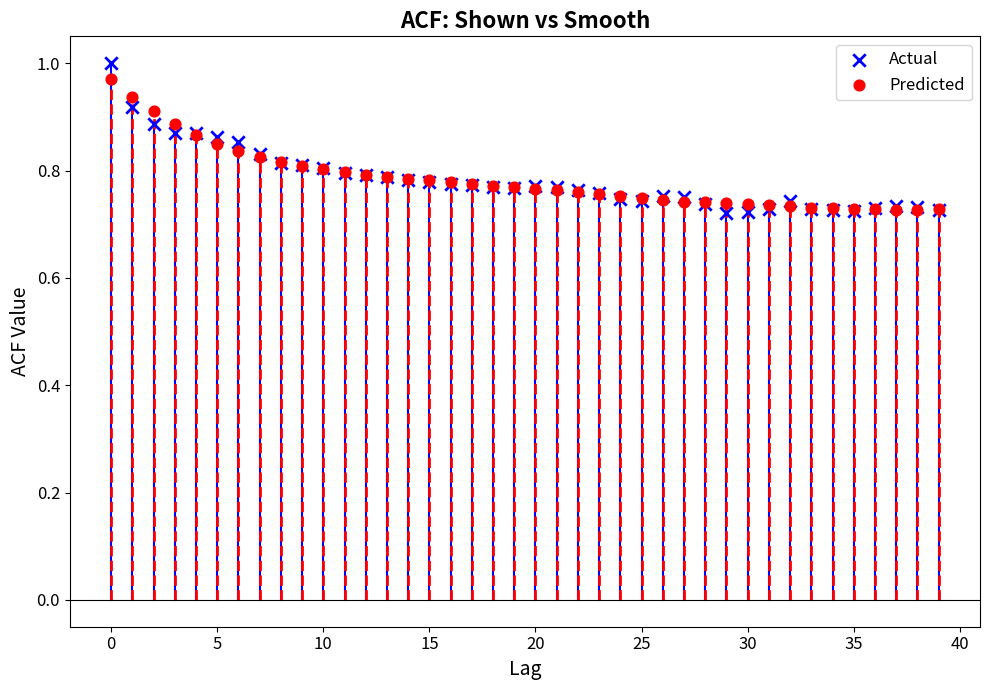

Which series contains the highest Y value?

Actual